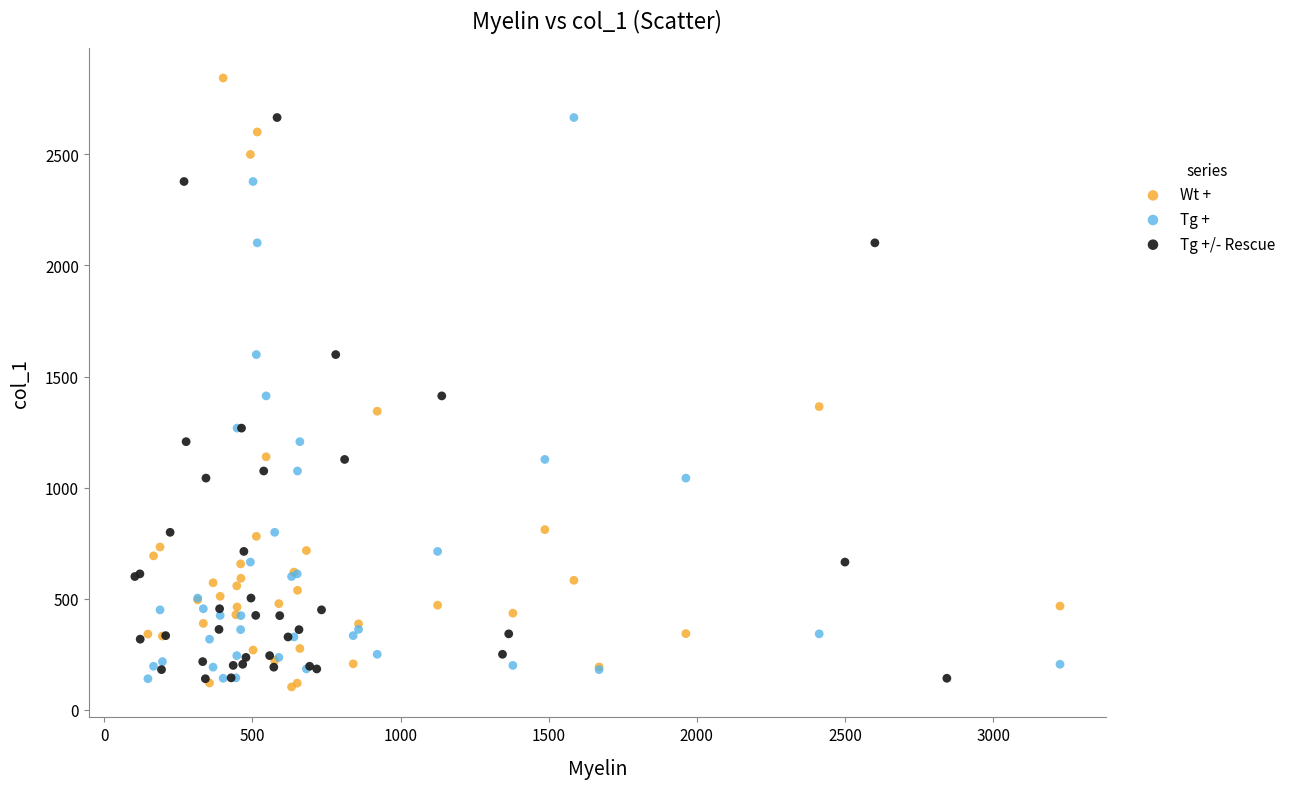

Which series contains the highest Y value?

Wt +